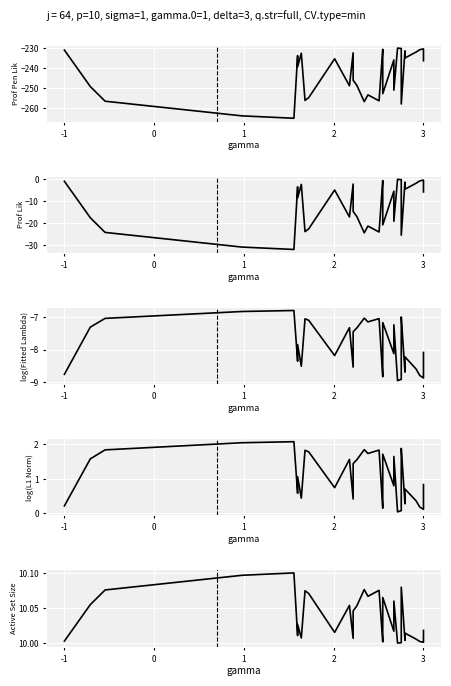

Is this an area chart (filled region under the line)?

No